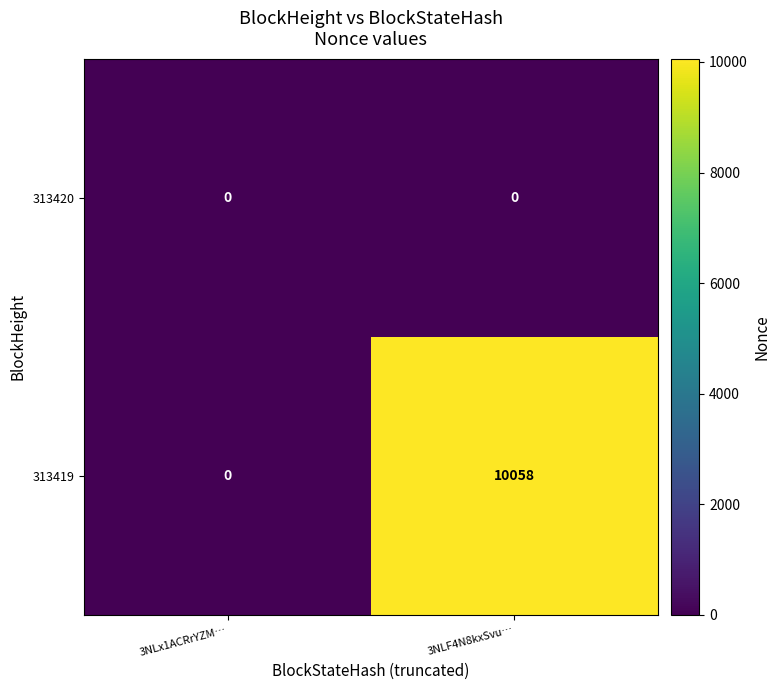

True or false: 313419 has a value of 10058 at 3NLF4N8kxSvu….

True